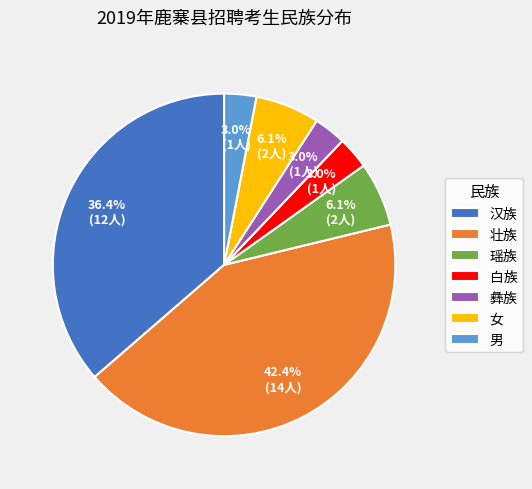

To the nearest percent, what is the difference between the largest and smallest slice percentages?

39%